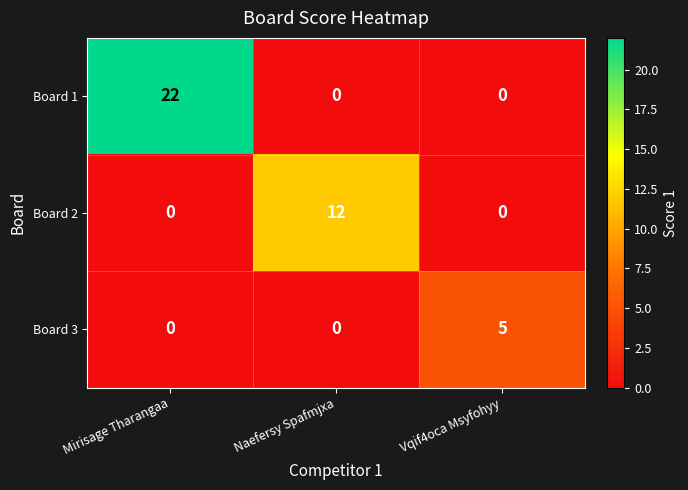

How many data points does each series have?

3